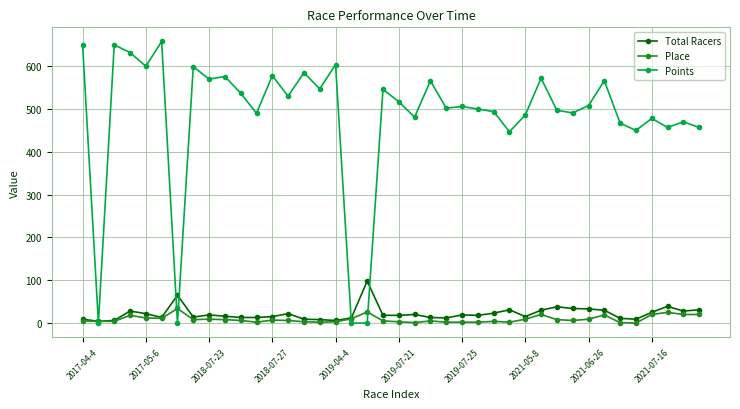

What is the greatest value displayed?

658